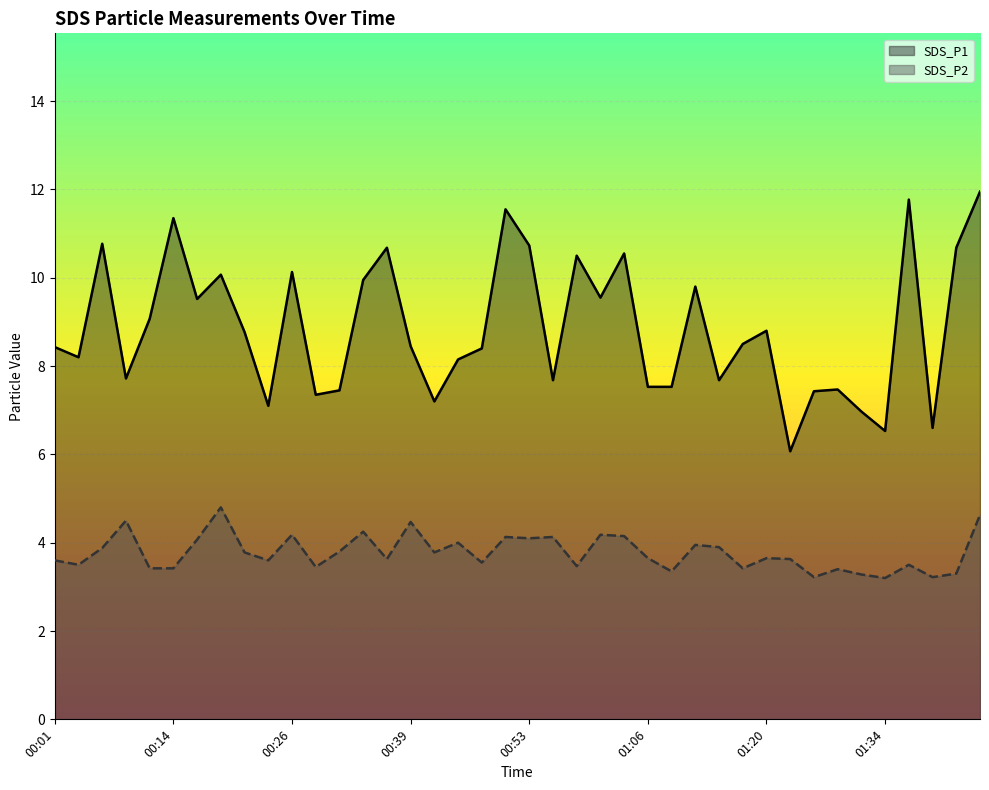

At which category does the chart reach its peak across all series?

01:45